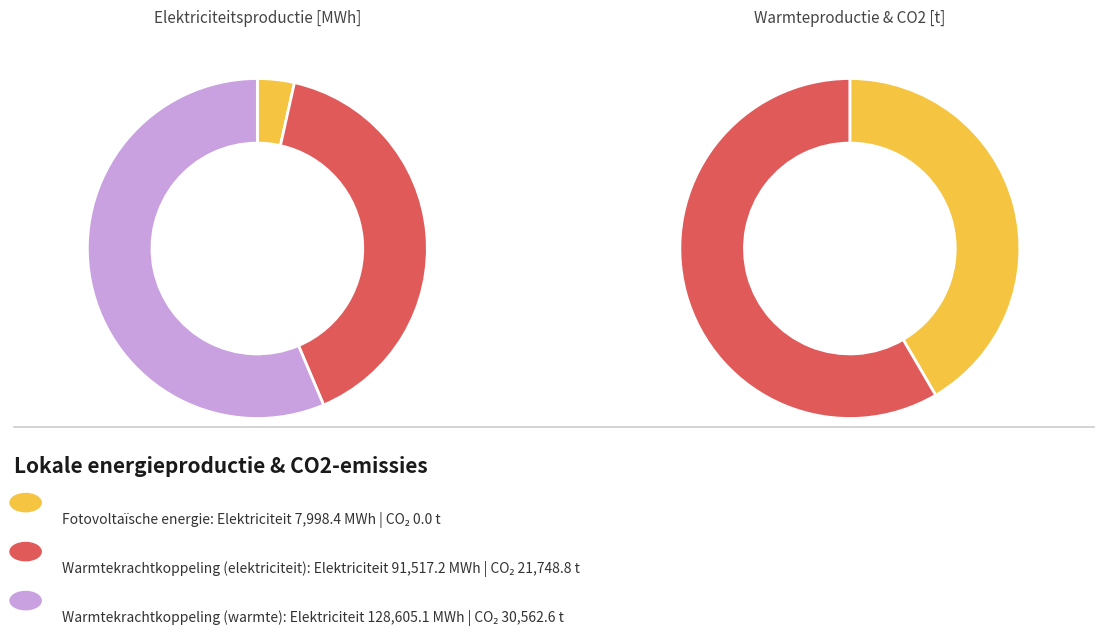

The Warmtekrachtkoppeling (warmte) slice represents 56% of the pie. True or false?

True